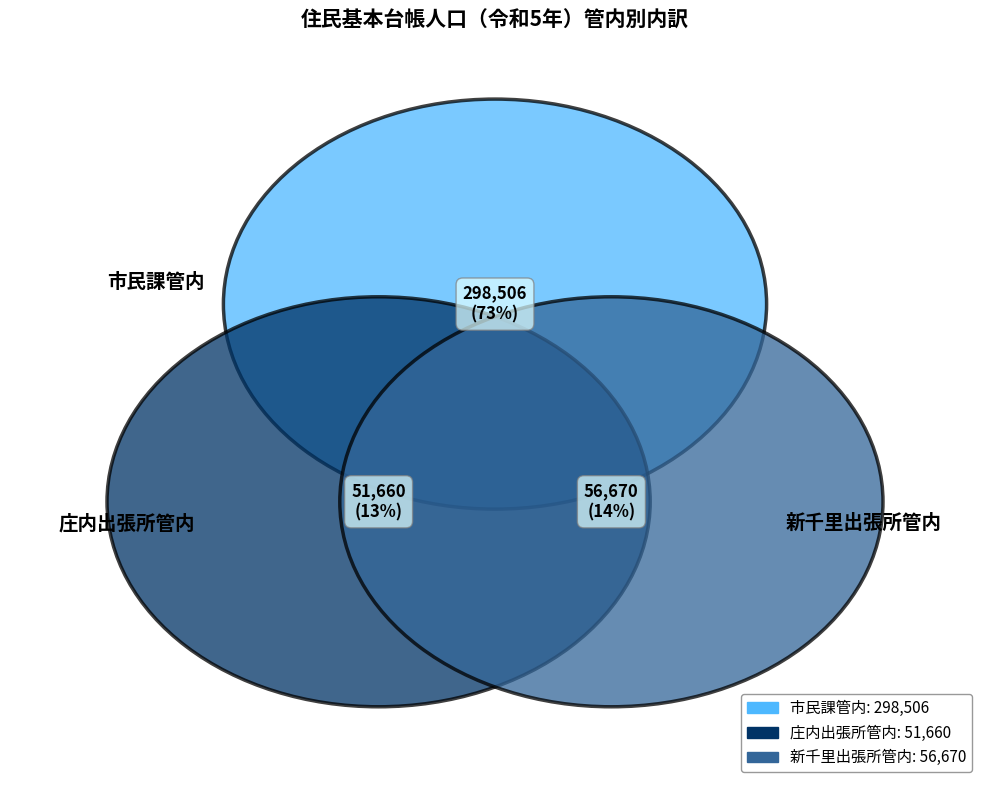

What percentage is the 新千里出張所管内 slice, to the nearest percent?

14%